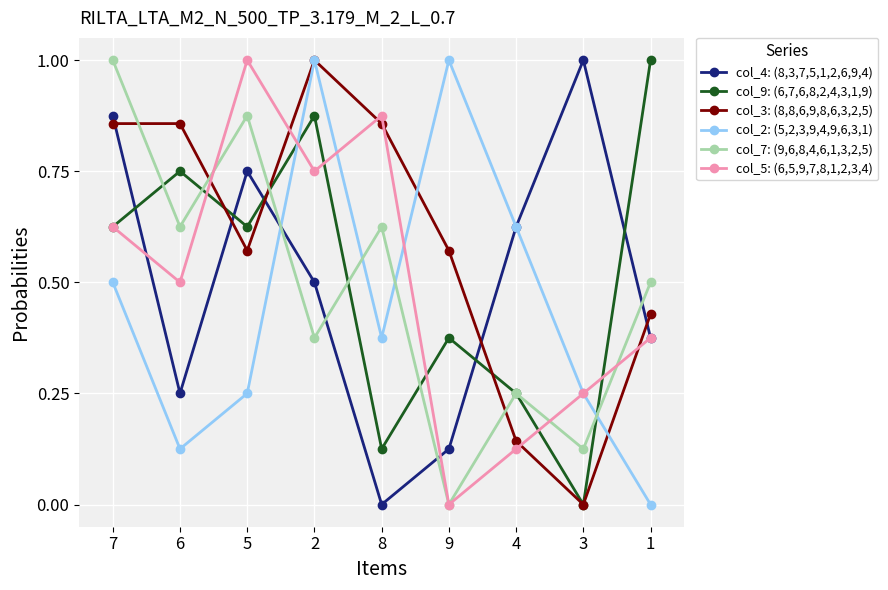

True or false: col_3: (8,8,6,9,8,6,3,2,5) has a value of 1.3 at 6.

False